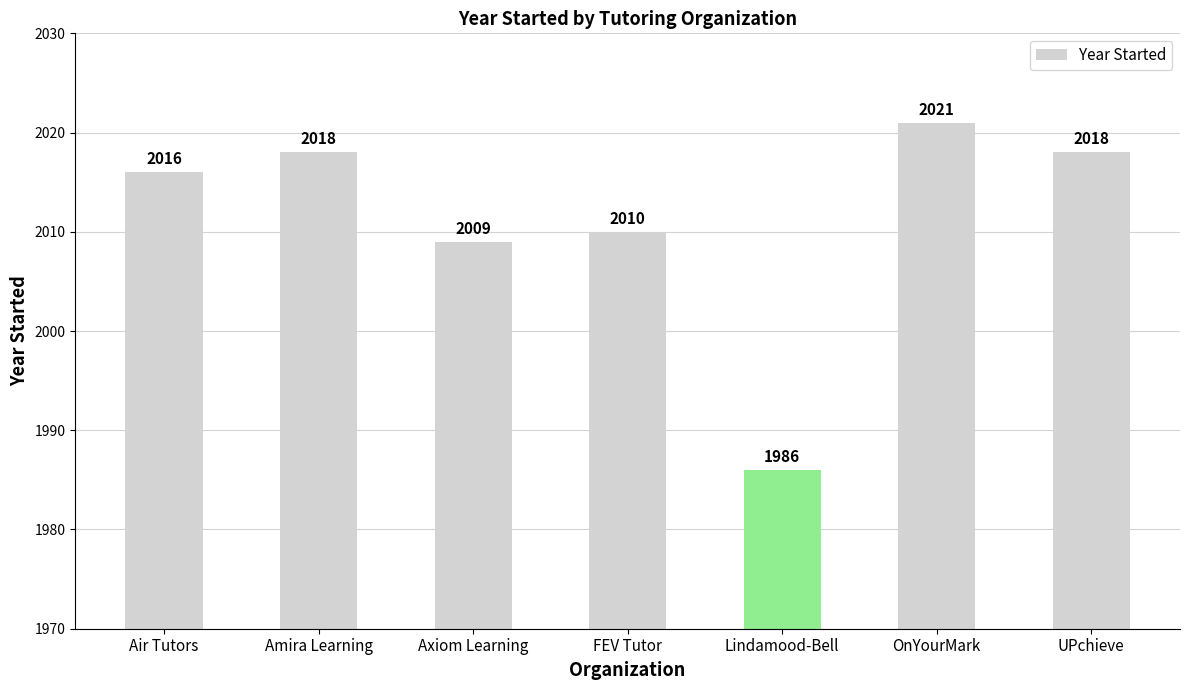

Are the bars grouped side by side (vs. stacked)?

No